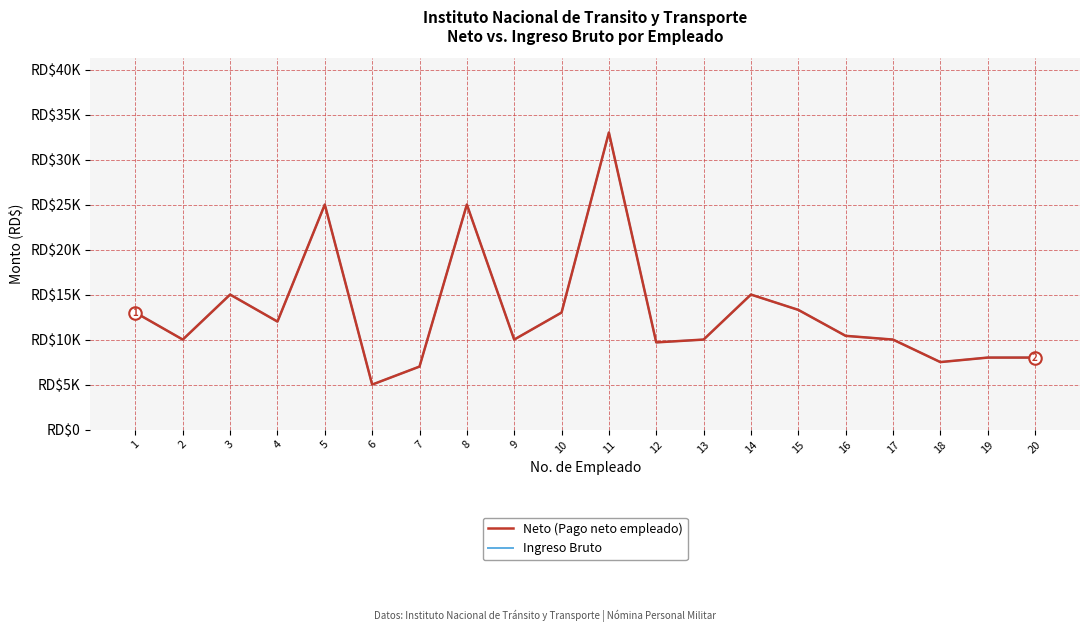

The value of Neto (Pago neto empleado) at 3 is 9779.1. True or false?

False